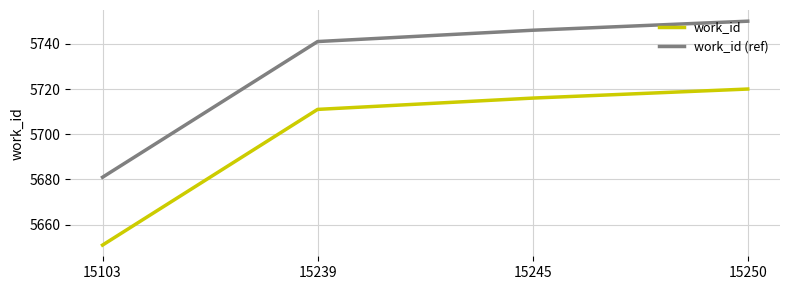

What is the total value across all series at 15250?

11470